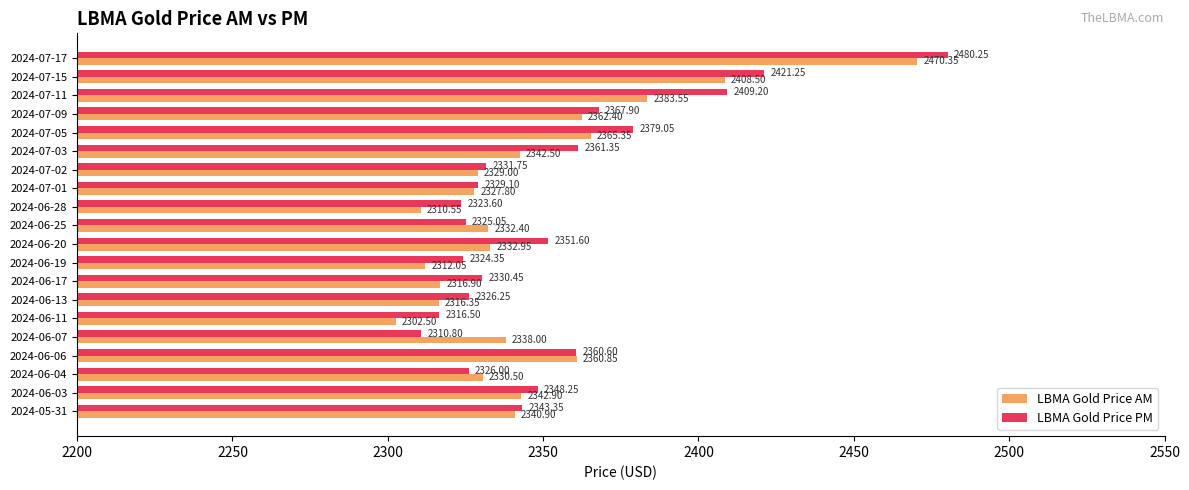

Rank the series by their average value, from lowest to highest.

LBMA Gold Price AM, LBMA Gold Price PM